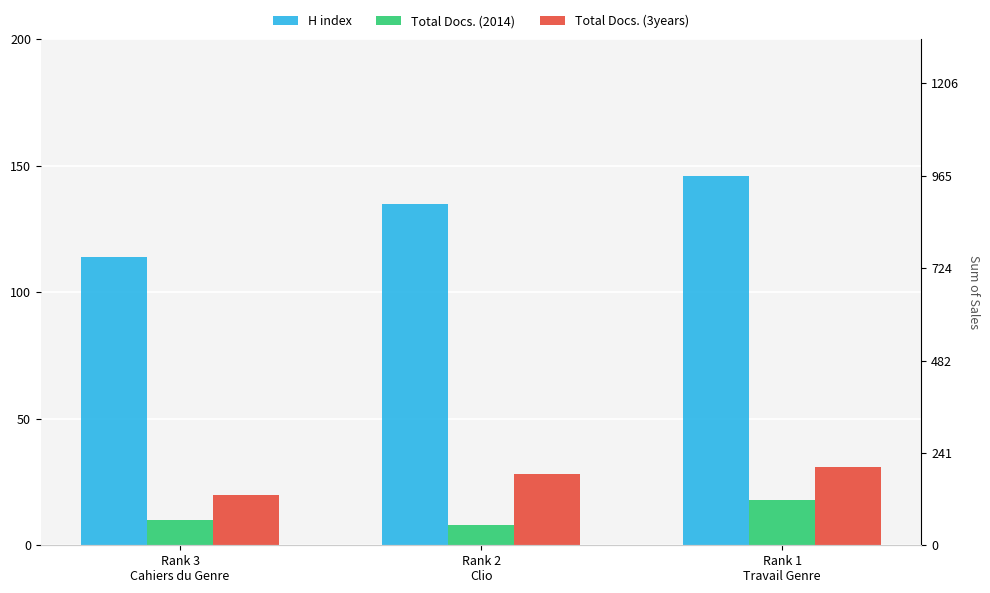

The value of Total Docs. (3years) at Rank 3
Cahiers du Genre is 29. True or false?

False